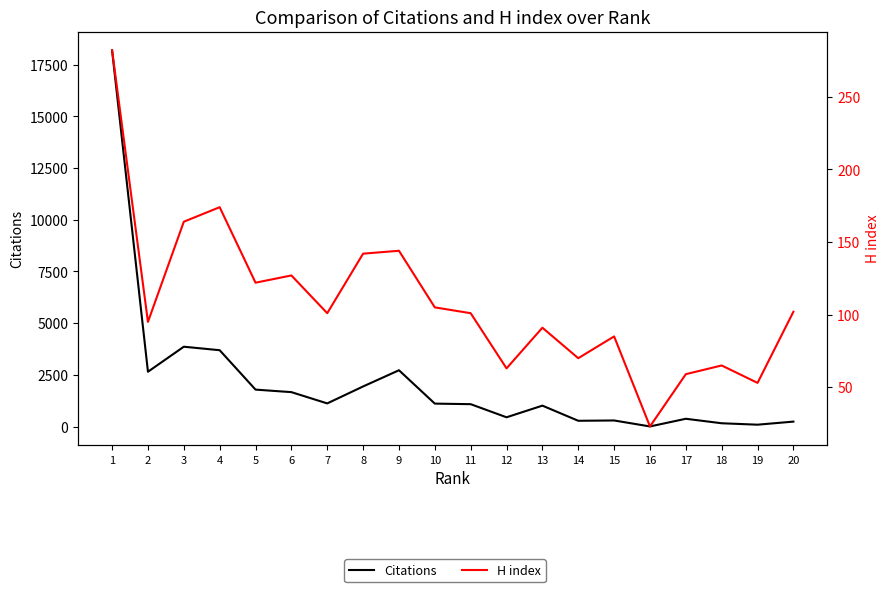

At which label does Citations first exceed 1108?

1